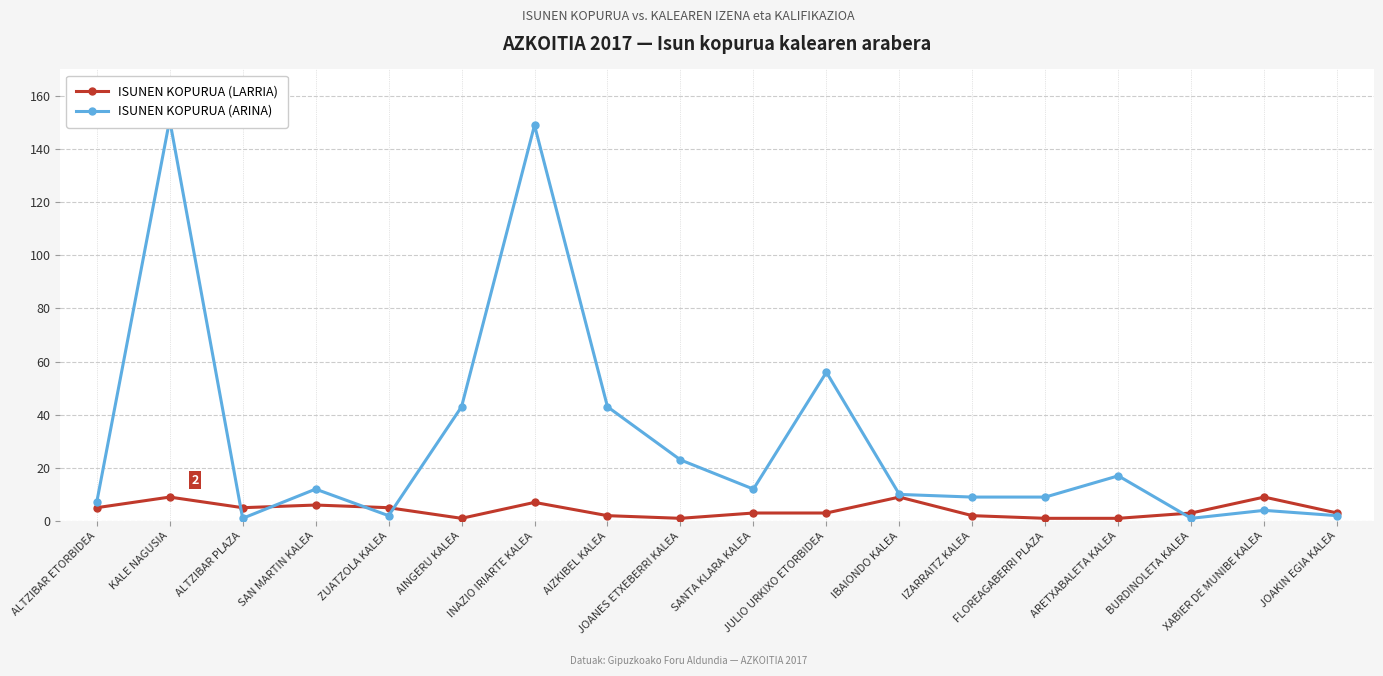

Reading right to left, extract all data points from this chart.

ISUNEN KOPURUA (LARRIA): JOAKIN EGIA KALEA=3	XABIER DE MUNIBE KALEA=9	BURDINOLETA KALEA=3	ARETXABALETA KALEA=1	FLOREAGABERRI PLAZA=1	IZARRAITZ KALEA=2	IBAIONDO KALEA=9	JULIO URKIXO ETORBIDEA=3	SANTA KLARA KALEA=3	JOANES ETXEBERRI KALEA=1	AIZKIBEL KALEA=2	INAZIO IRIARTE KALEA=7	AINGERU KALEA=1	ZUATZOLA KALEA=5	SAN MARTIN KALEA=6	ALTZIBAR PLAZA=5	KALE NAGUSIA=9	ALTZIBAR ETORBIDEA=5
ISUNEN KOPURUA (ARINA): JOAKIN EGIA KALEA=2	XABIER DE MUNIBE KALEA=4	BURDINOLETA KALEA=1	ARETXABALETA KALEA=17	FLOREAGABERRI PLAZA=9	IZARRAITZ KALEA=9	IBAIONDO KALEA=10	JULIO URKIXO ETORBIDEA=56	SANTA KLARA KALEA=12	JOANES ETXEBERRI KALEA=23	AIZKIBEL KALEA=43	INAZIO IRIARTE KALEA=149	AINGERU KALEA=43	ZUATZOLA KALEA=2	SAN MARTIN KALEA=12	ALTZIBAR PLAZA=1	KALE NAGUSIA=151	ALTZIBAR ETORBIDEA=7